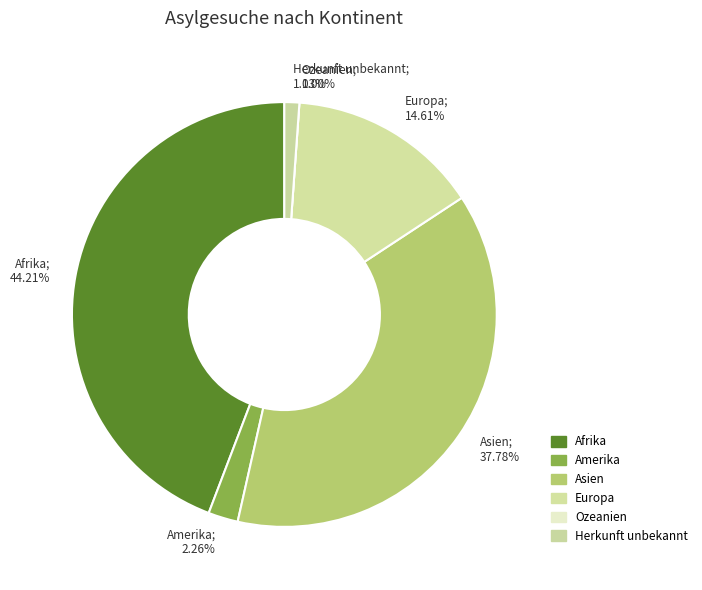

How many segments does this pie chart have?

6